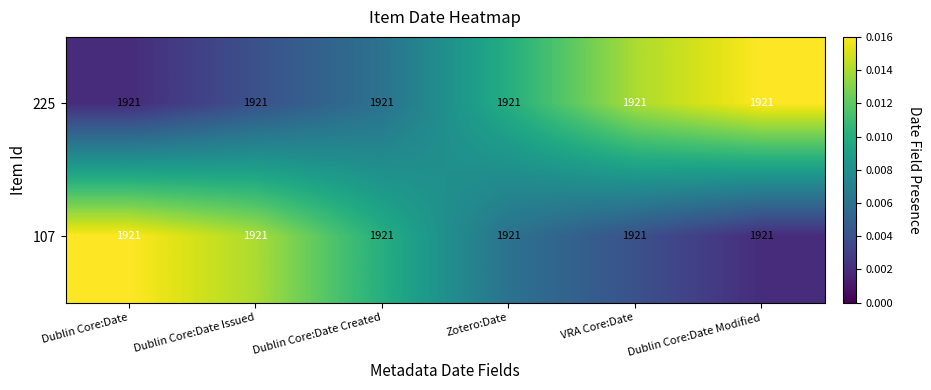

List the series in order of their peak value, lowest first.

225, 107